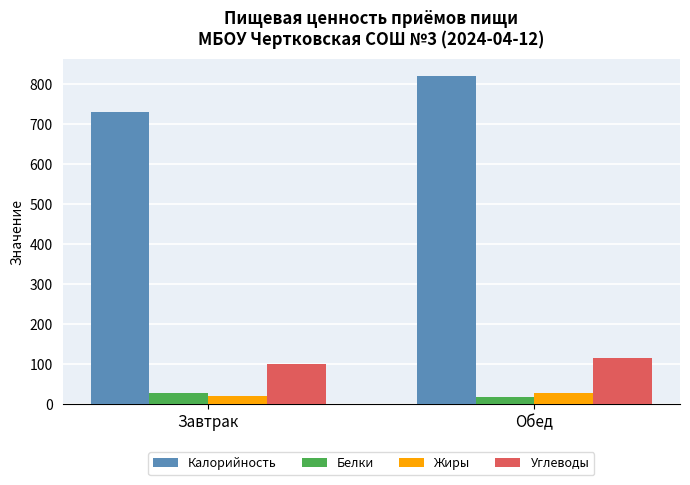

Are the bars horizontal?

No